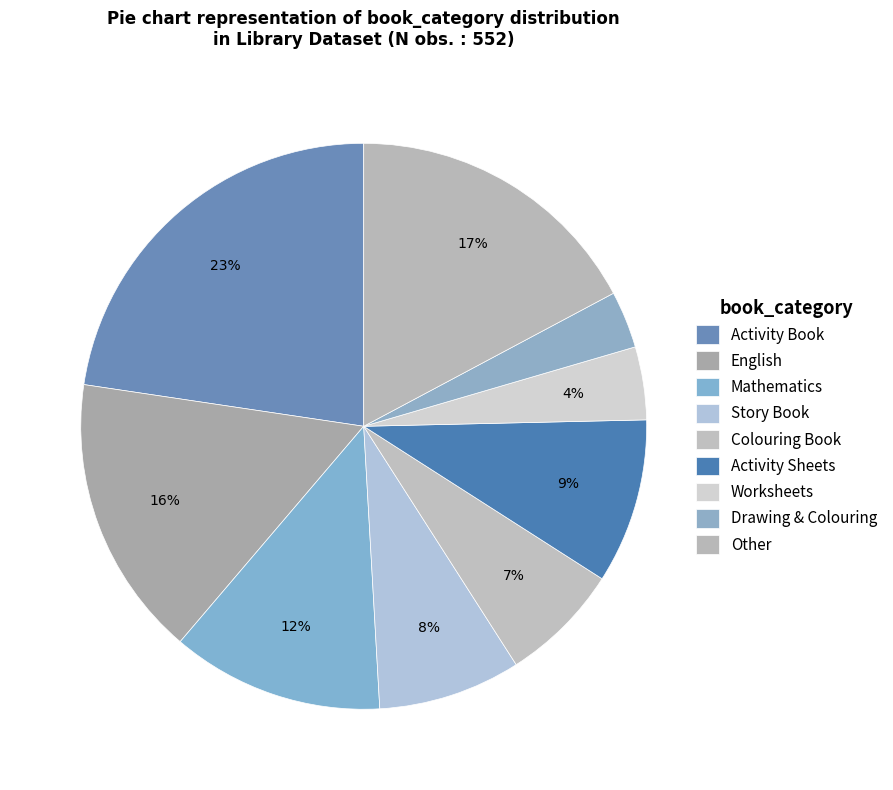

True or false: Colouring Book accounts for 1% of the total.

False